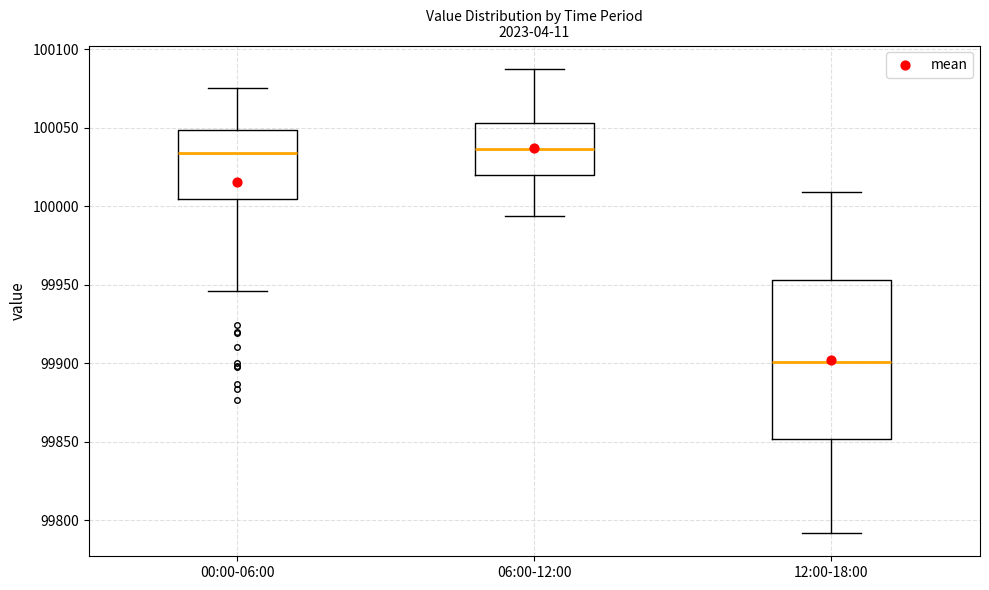

Comparing the boxes themselves (not the whiskers), which one is the tallest?

12:00-18:00